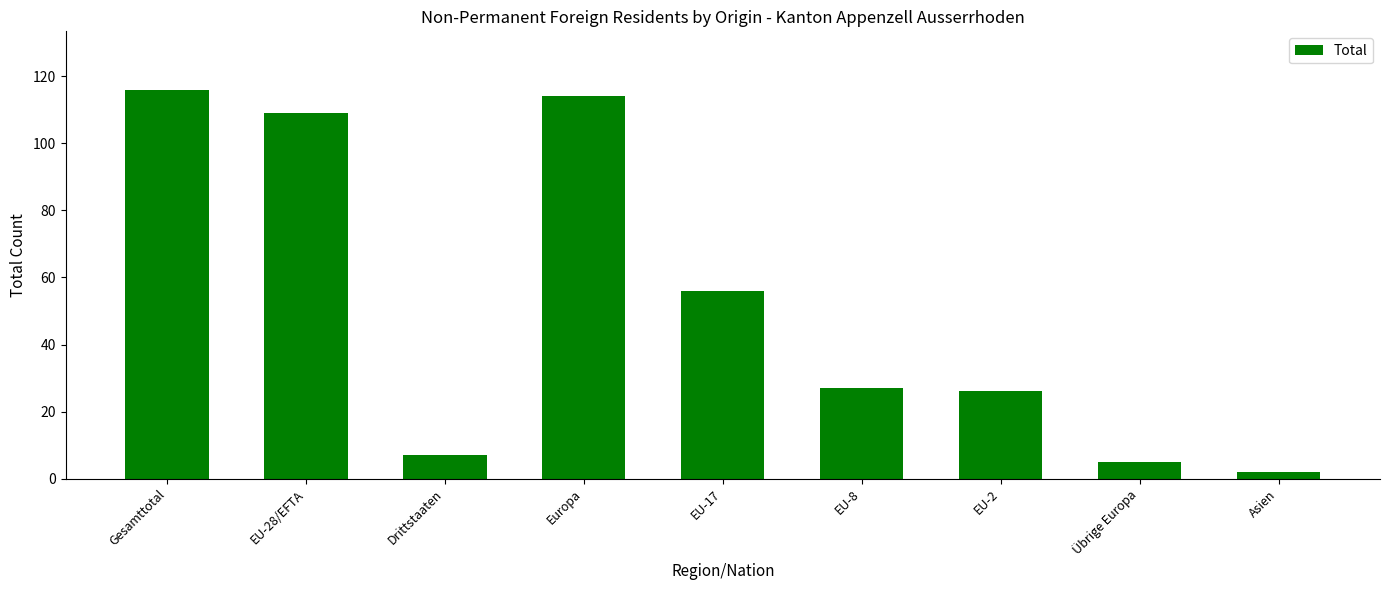

What is the change in value from EU-17 to EU-2?

-30